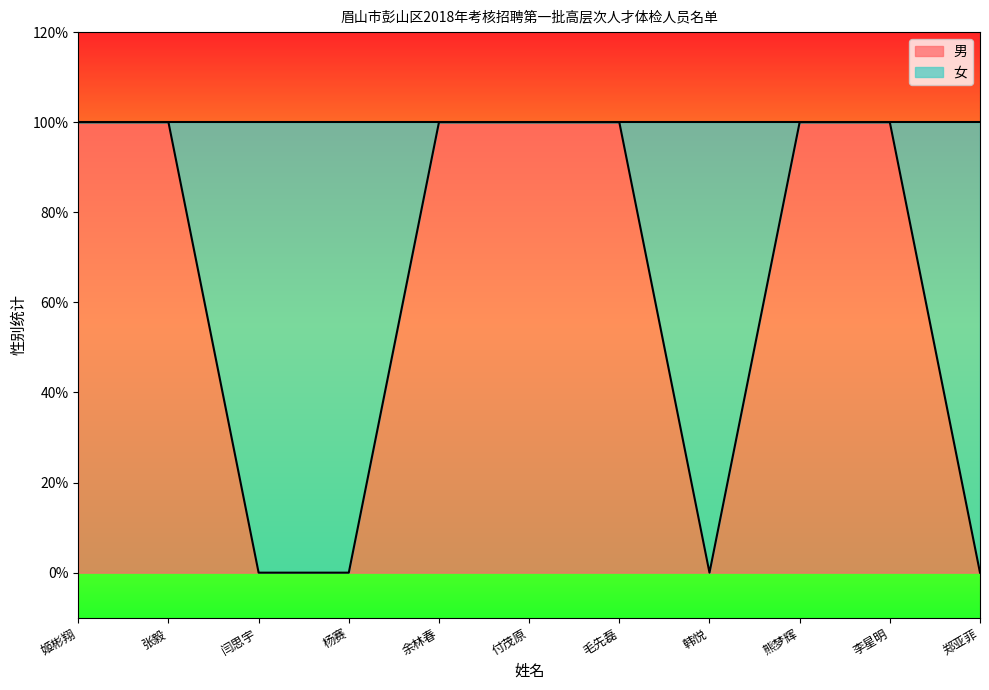

Read the value at 付茂原.

1